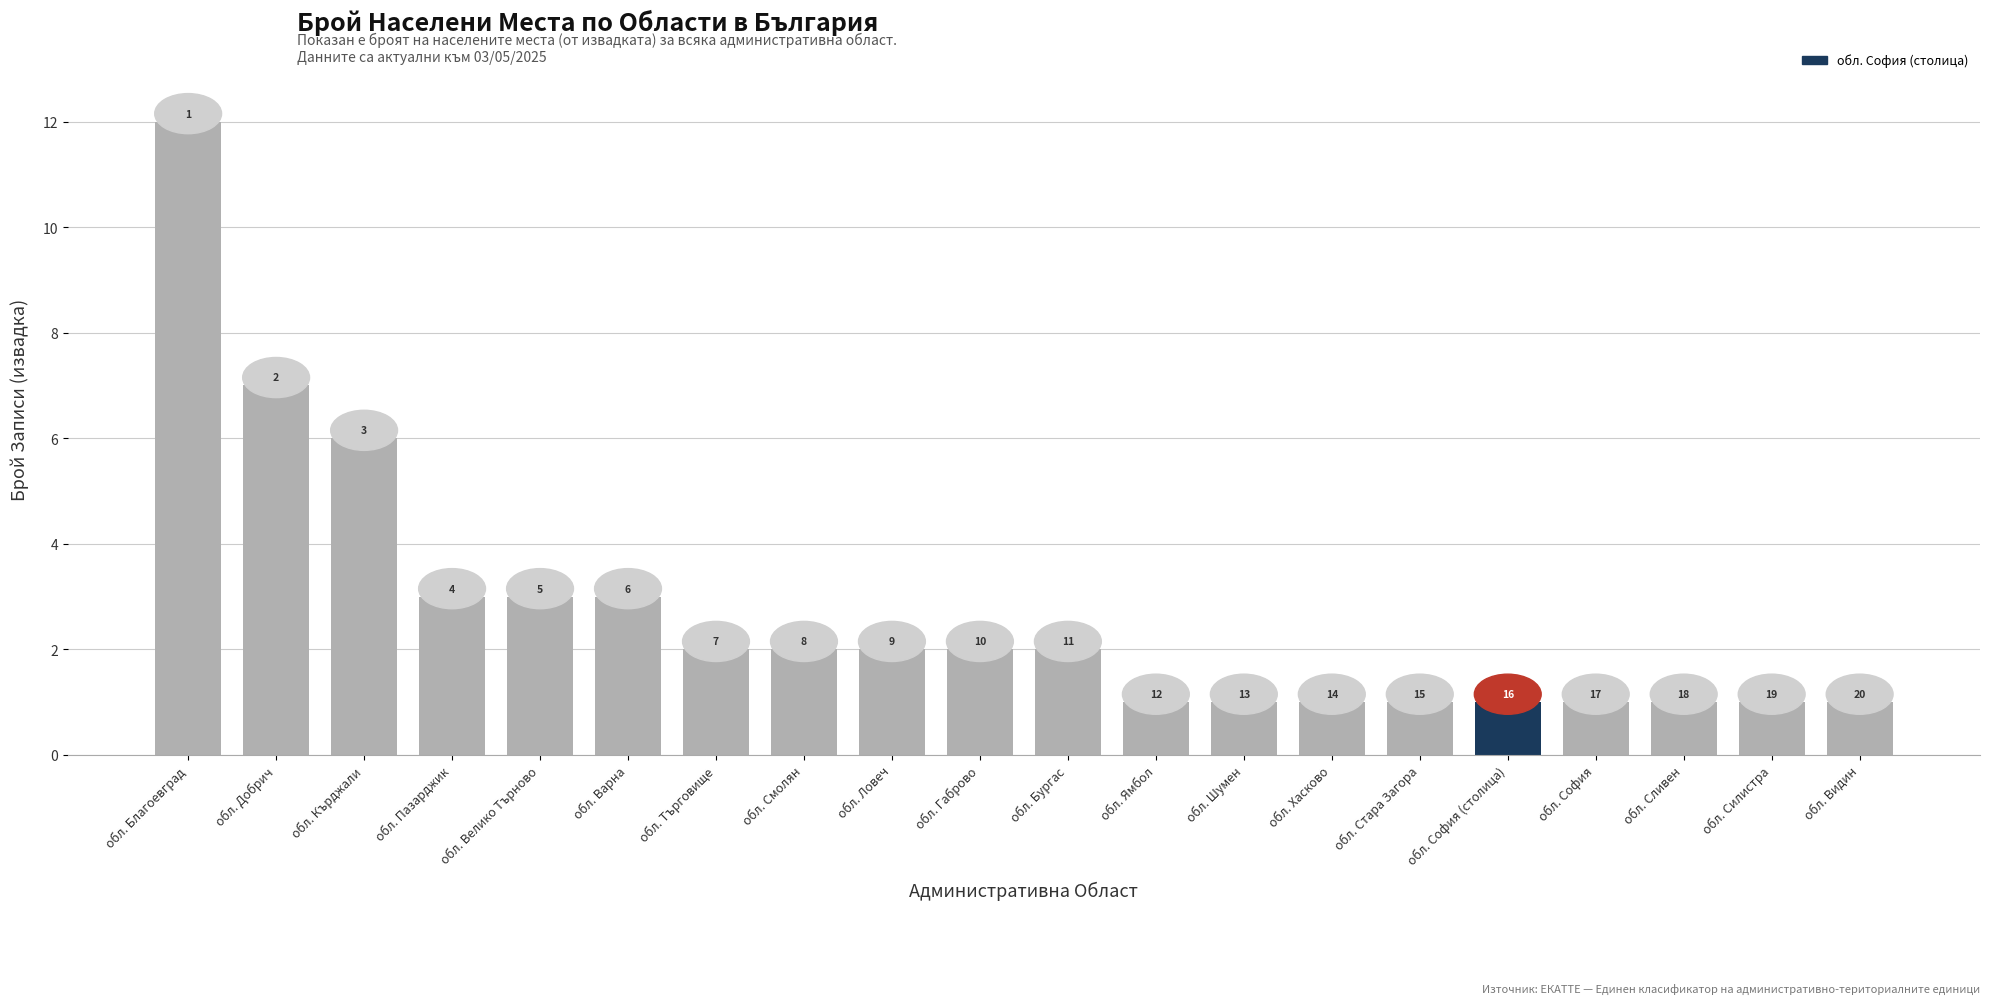

How many bars are there in total?

20